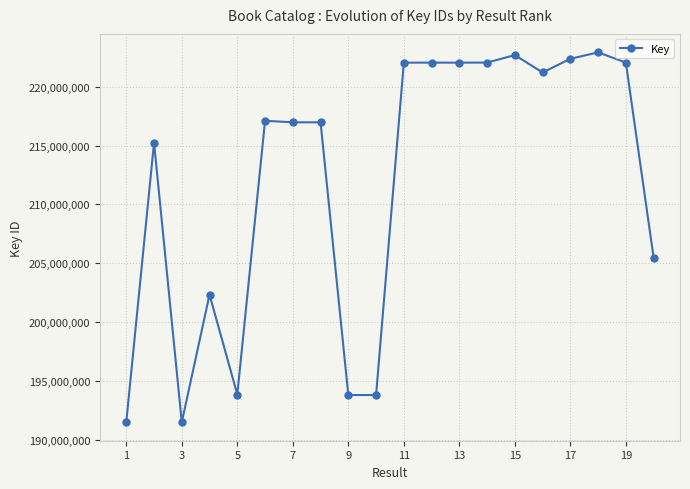

How many lines are shown in the chart?

1